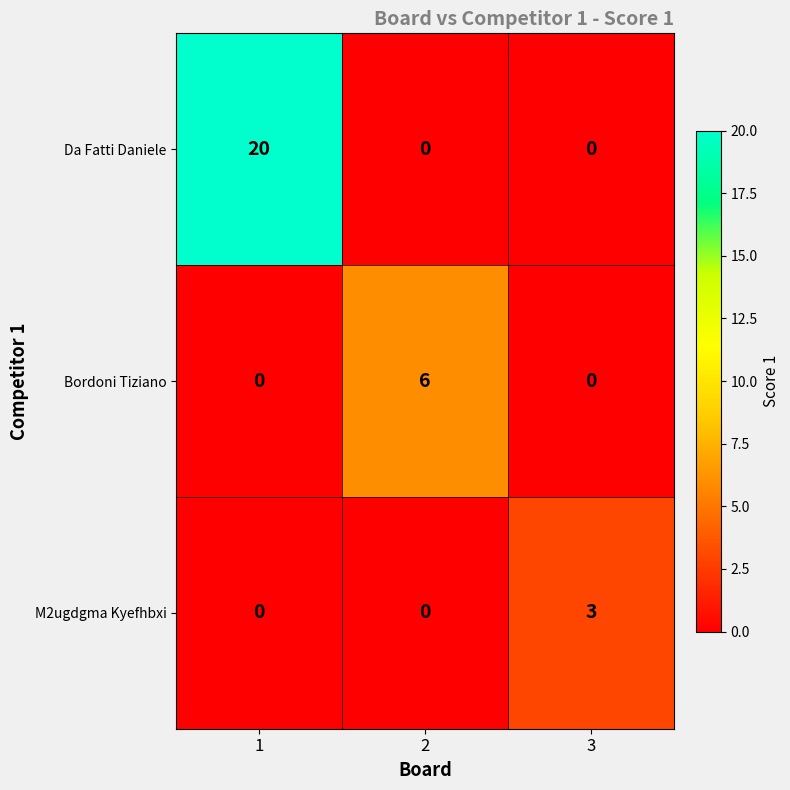

What is the difference between the Da Fatti Daniele values at 1 and 2?

20